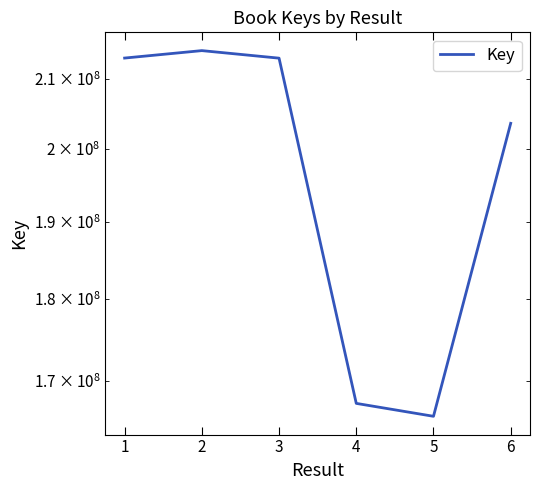

Rank the categories by value from lowest to highest.

4, 3, 5, 2, 0, 1